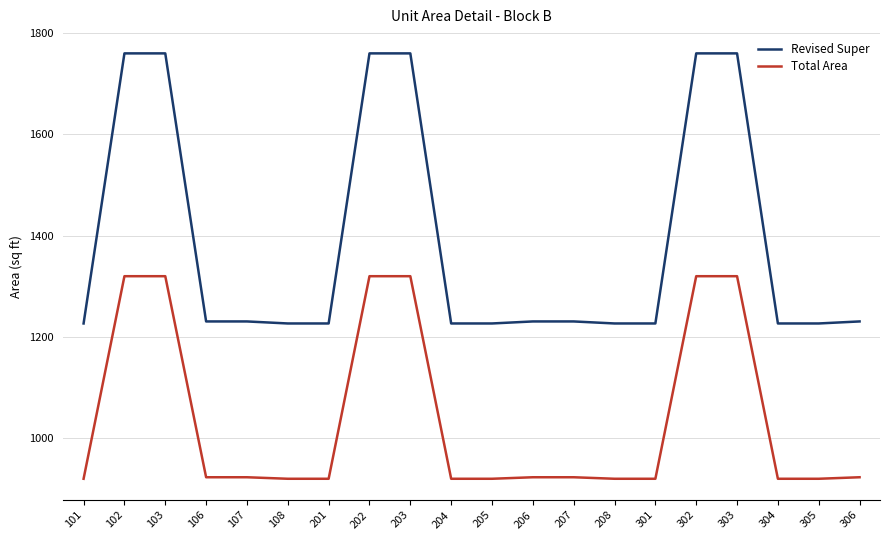

What is the approximate value of Revised Super at 304?

1226.7